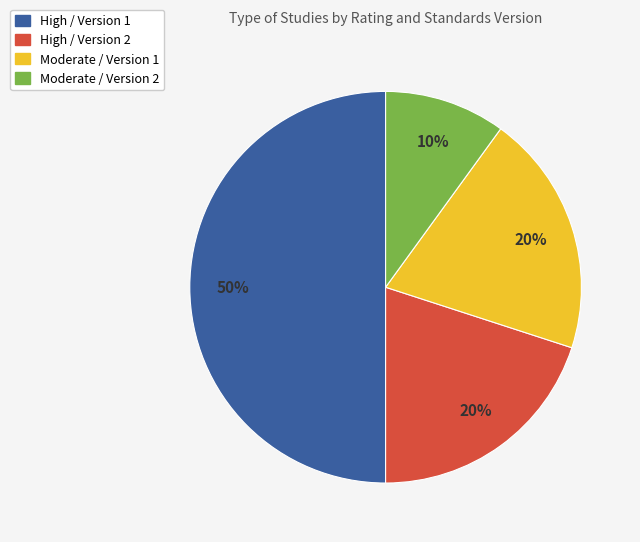

Count the number of slices in the pie.

4